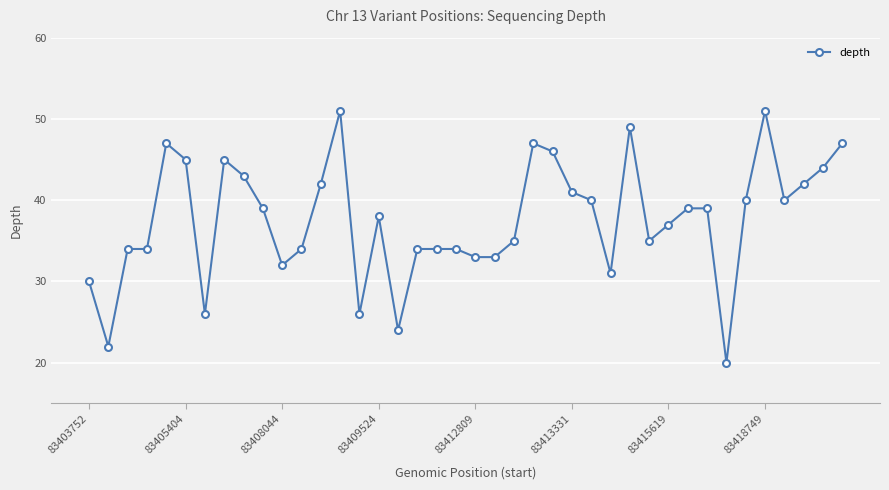

What is the value of the 17th point from the left?

24